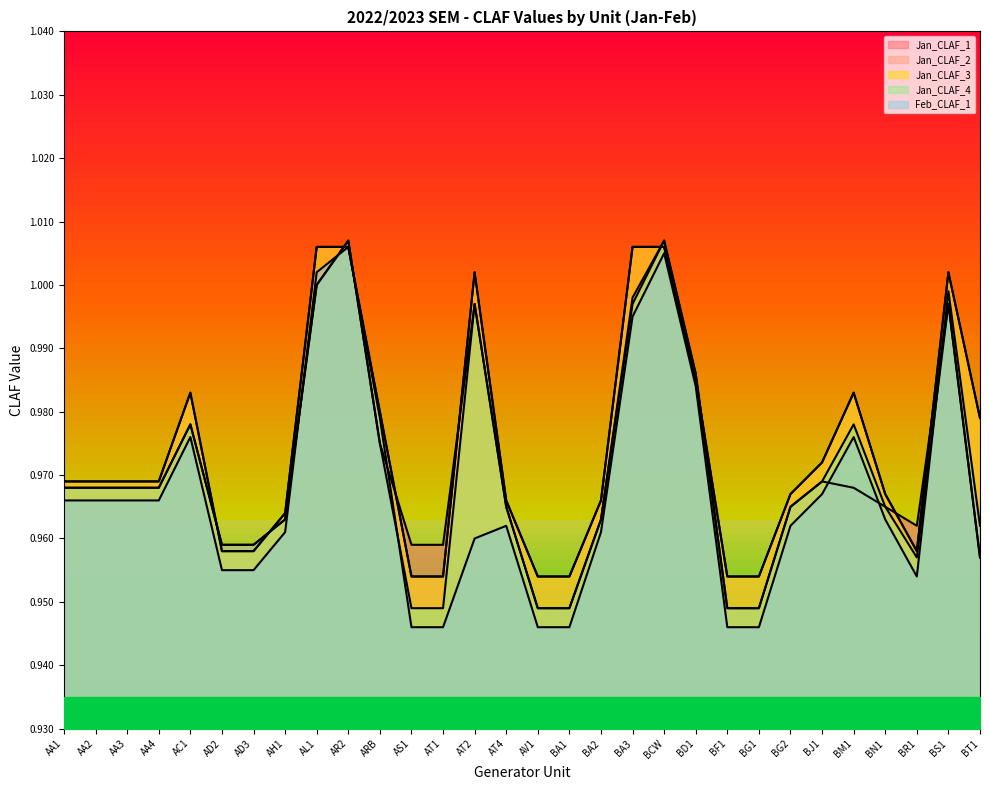

Which has a higher value, AL1 or ARB?

AL1